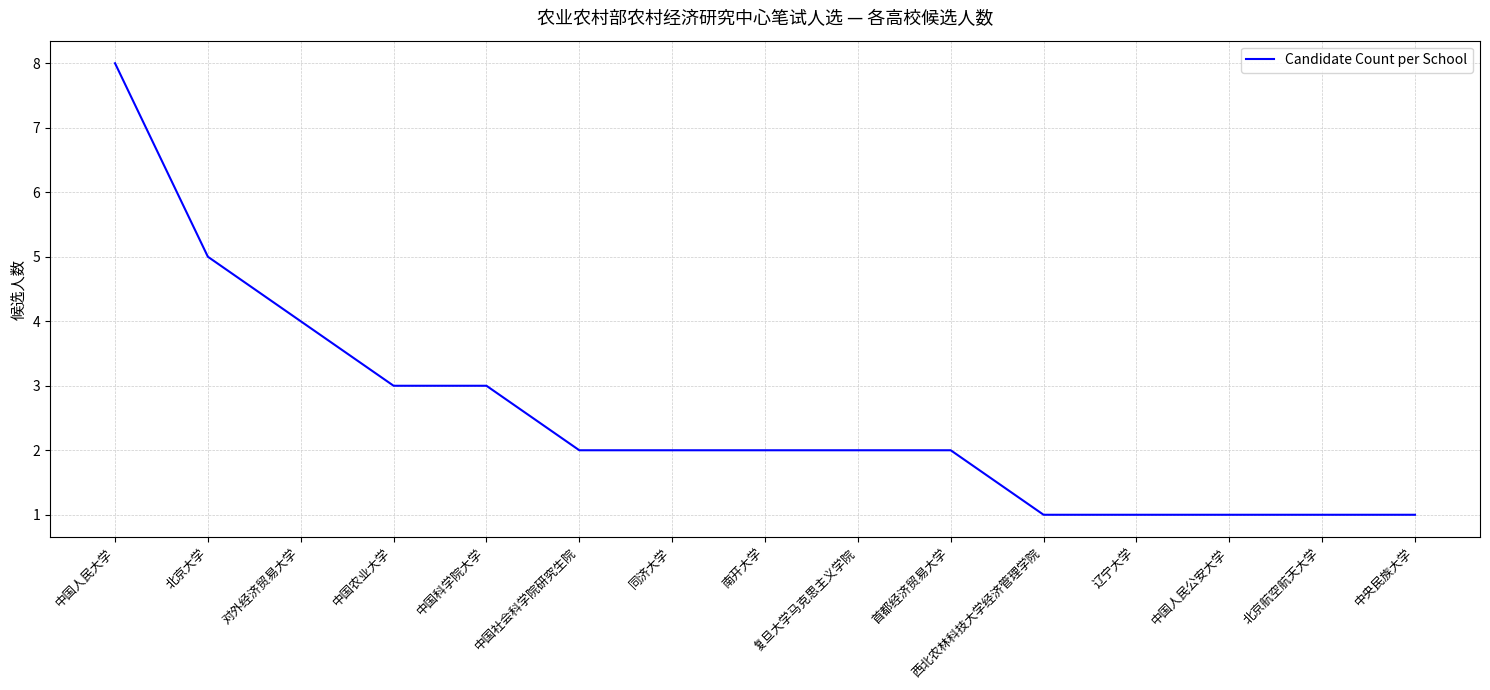

What position from the left is 中国农业大学?

4